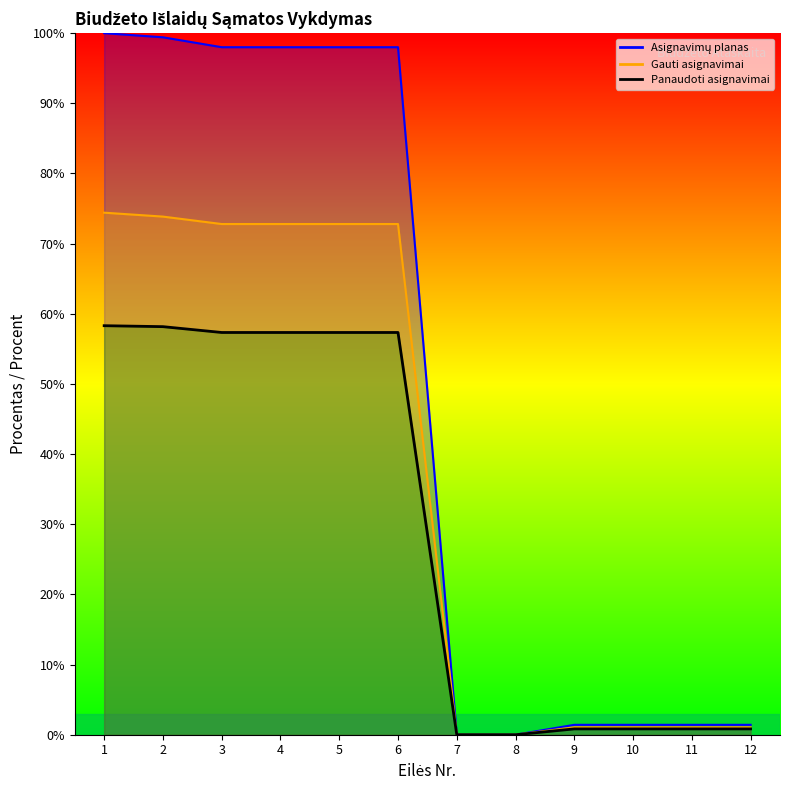

What are all the series names shown in the legend?

Asignavimų planas, Gauti asignavimai, Panaudoti asignavimai